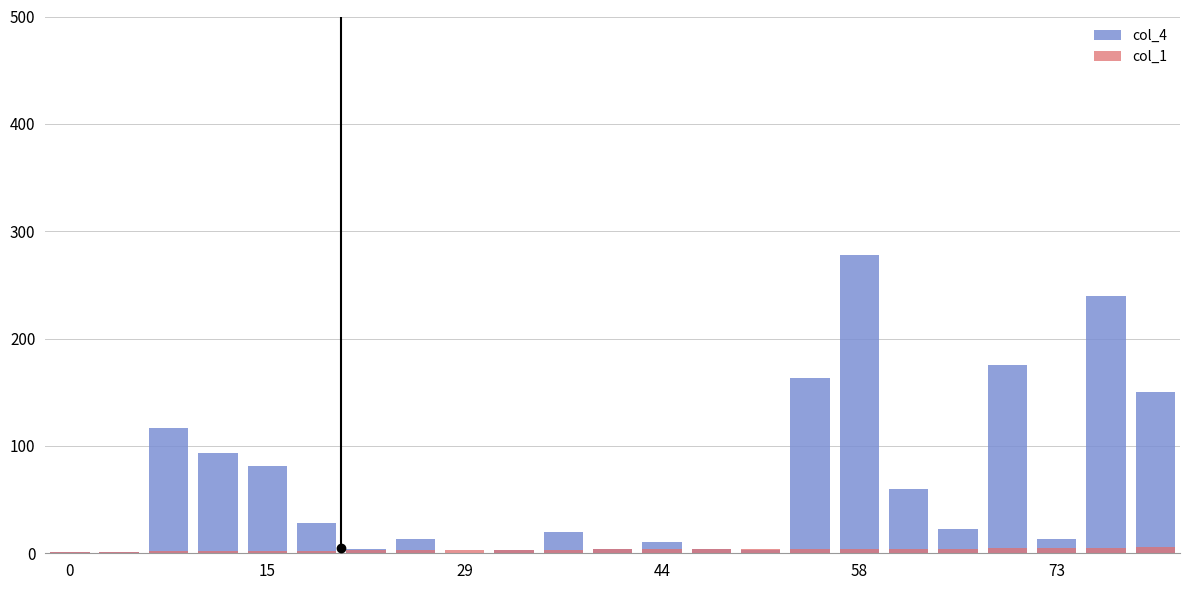

What is the average value of the col_1 series?

3.5